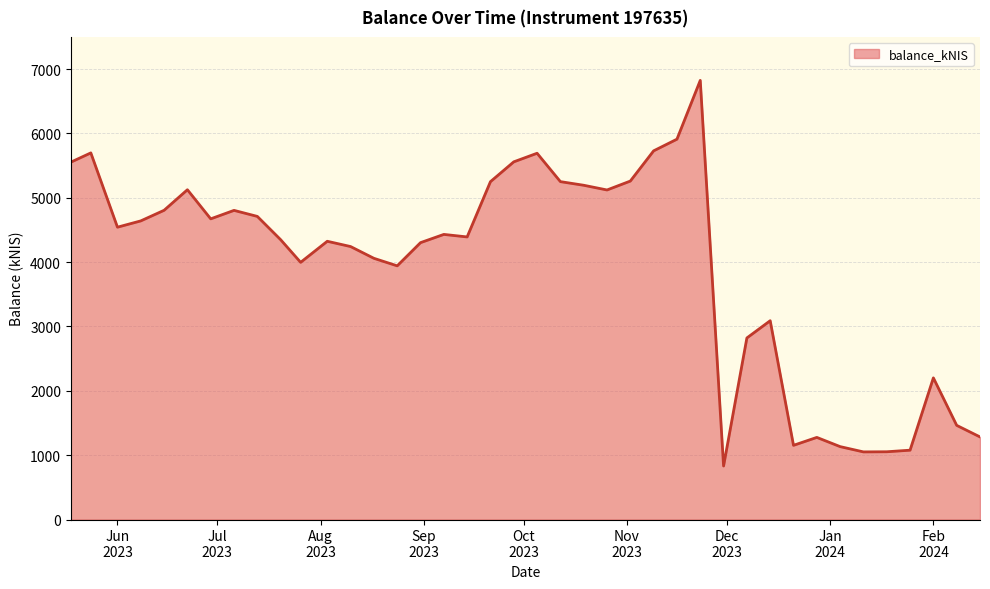

What is the greatest value displayed?

6824.6